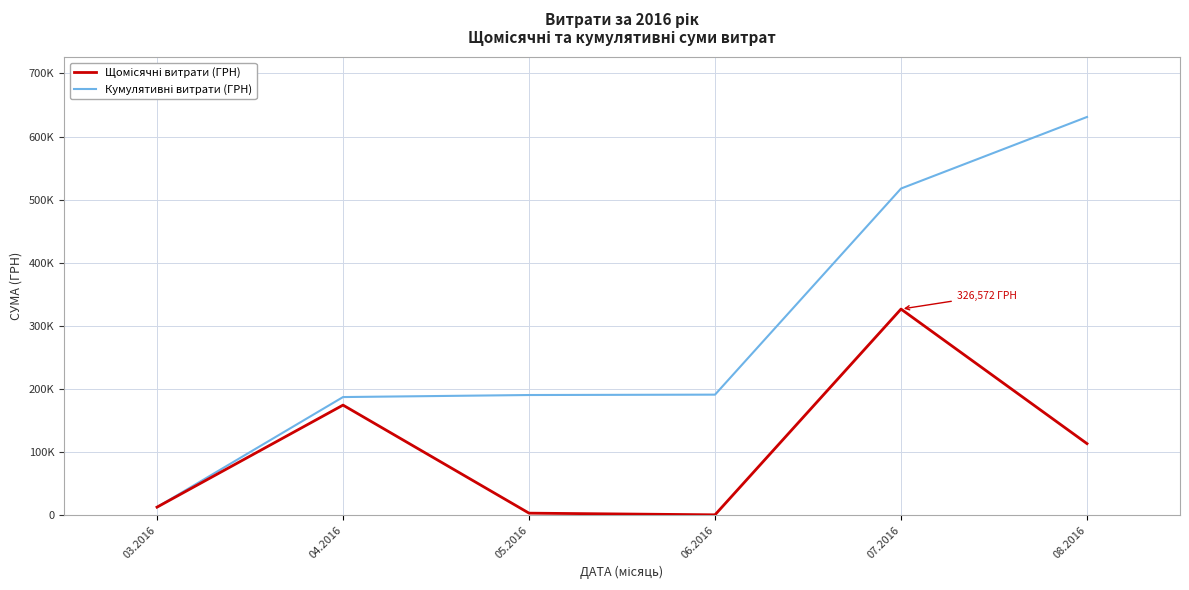

At which label does Щомісячні витрати (ГРН) reach its peak?

07.2016